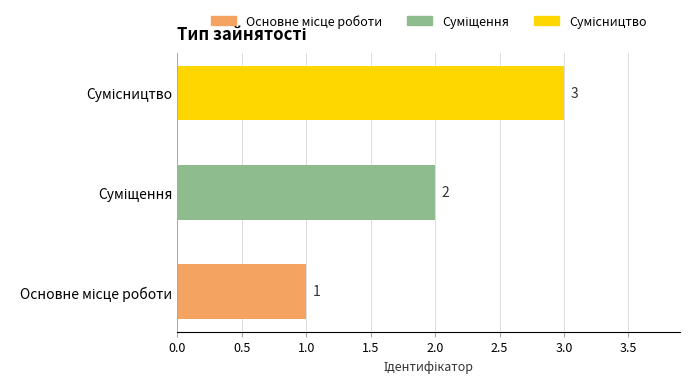

What is the maximum value shown in the chart?

3